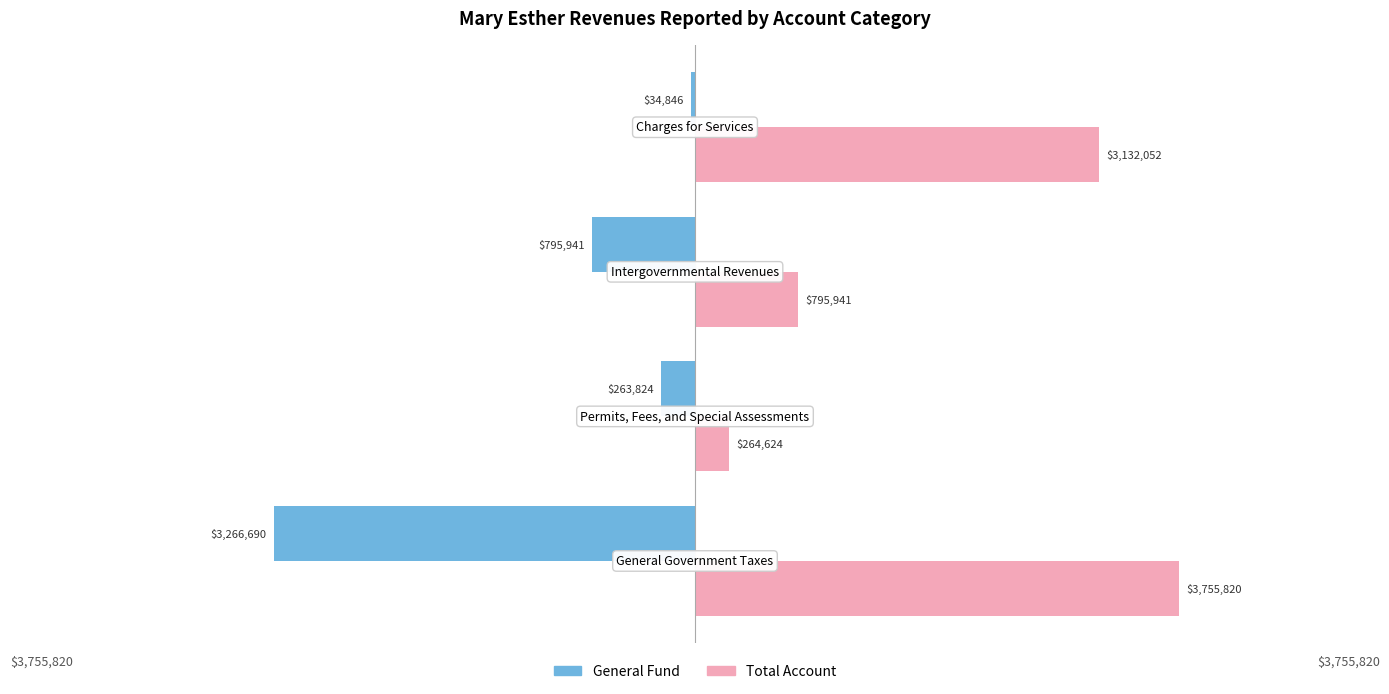

What is the minimum value for General Fund?

-3266690